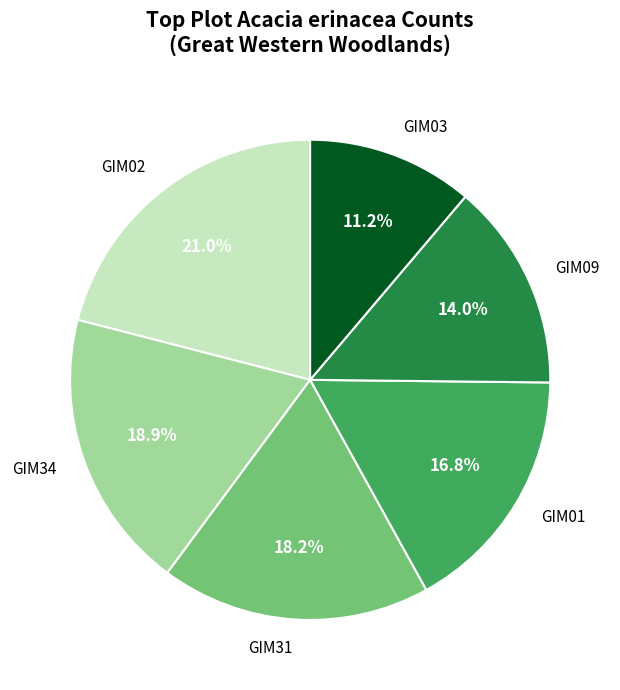

To the nearest percent, what is the average slice percentage?

17%